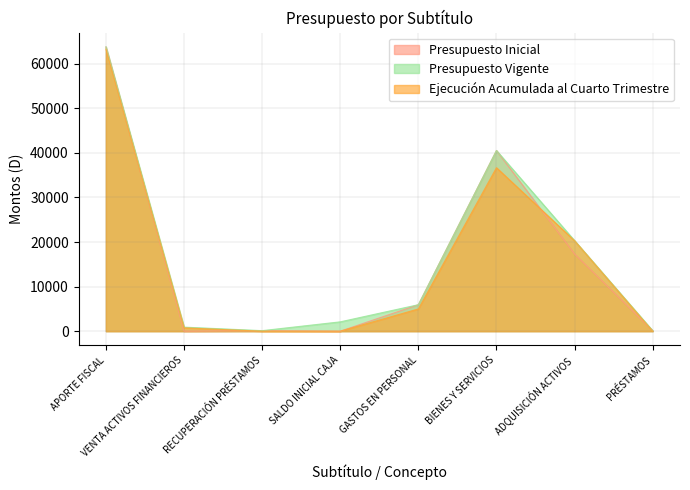

Which has a higher value, GASTOS EN PERSONAL or VENTA ACTIVOS FINANCIEROS?

GASTOS EN PERSONAL